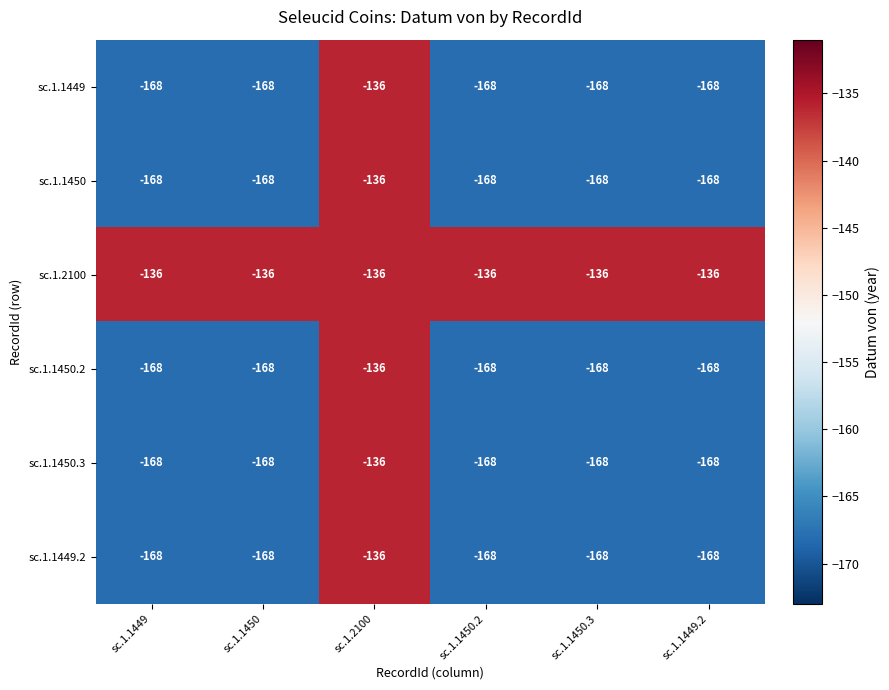

Count the number of data series in this chart.

6